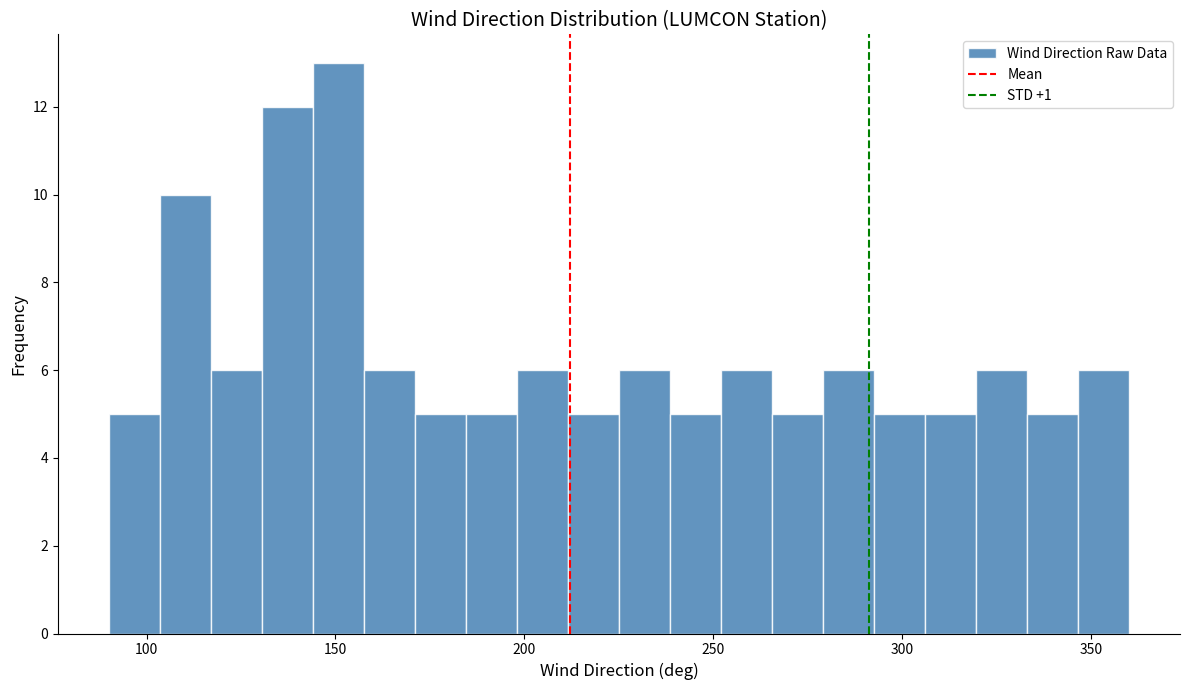

Read against the x-axis, roughly where is the centre of the tallest bar?

150